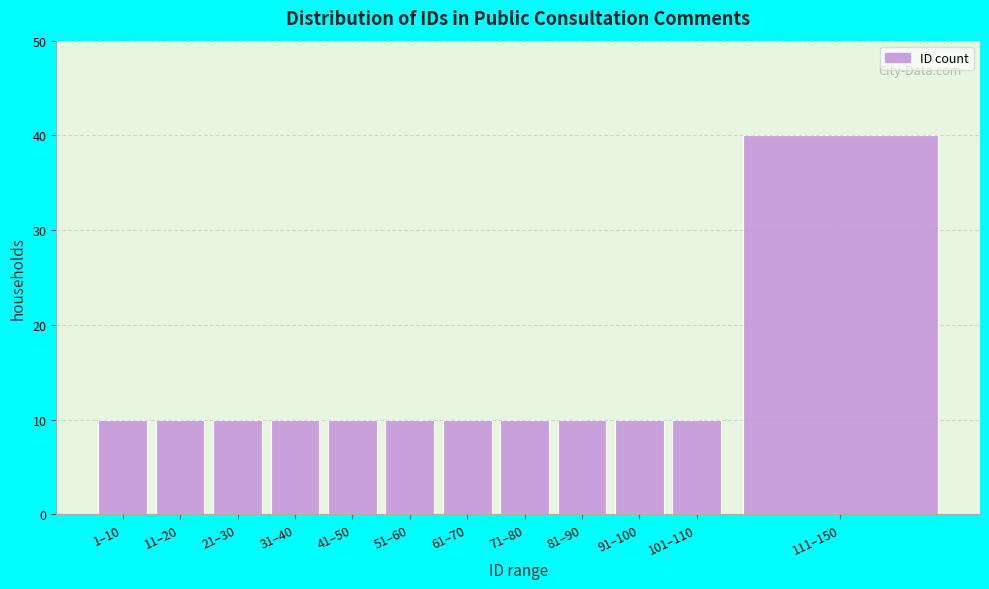

Reading right to left, extract all data points from this chart.

111–150=40	101–110=10	91–100=10	81–90=10	71–80=10	61–70=10	51–60=10	41–50=10	31–40=10	21–30=10	11–20=10	1–10=10